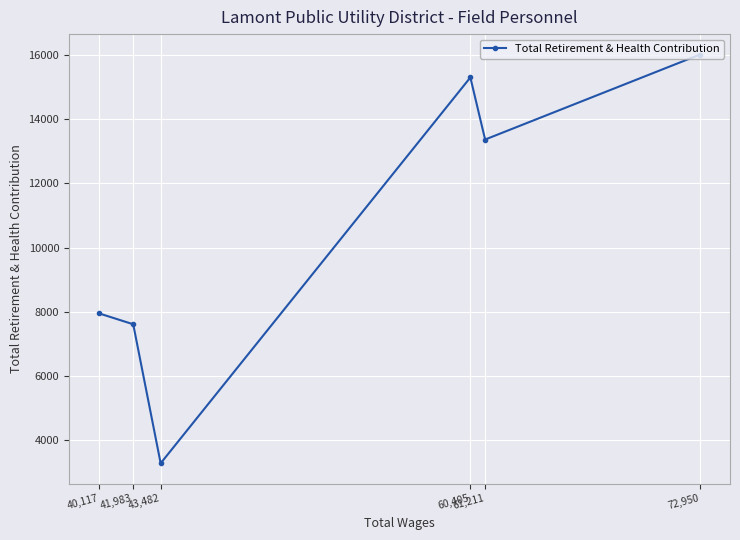

What is the value of the 6th point from the left?

16023